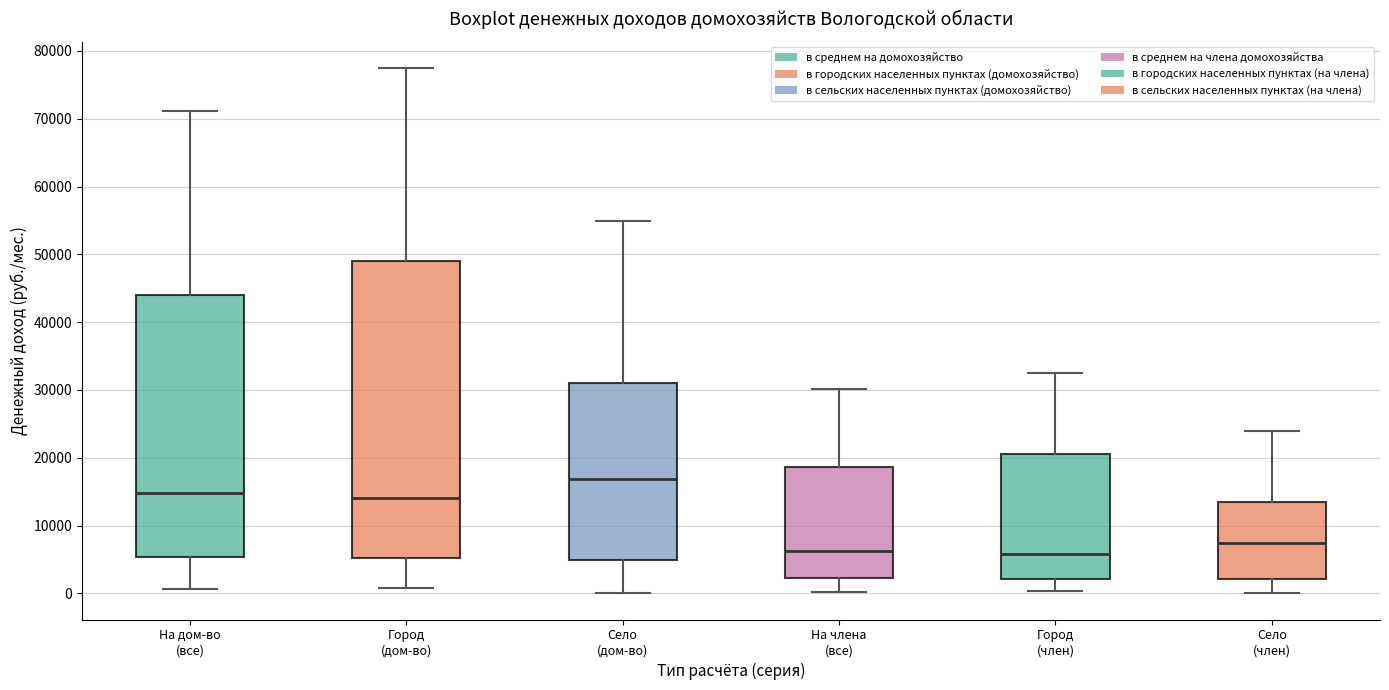

Which box is the tallest, from its lower edge to its upper edge?

Город (дом-во)